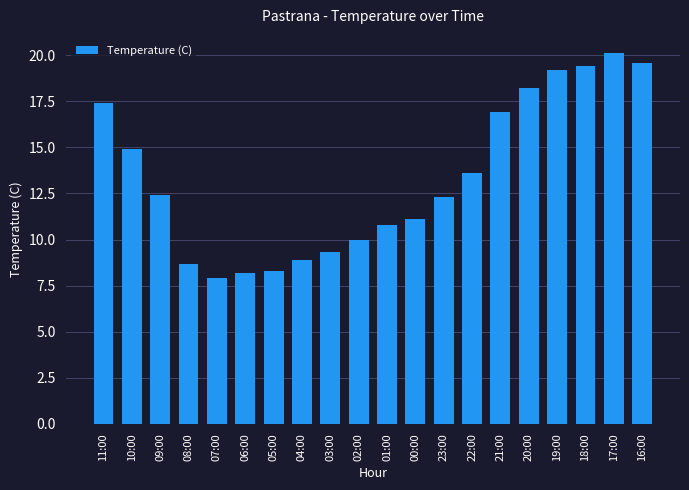

Reading left to right, list all the values displayed in this chart.

11:00=17.4	10:00=14.9	09:00=12.4	08:00=8.7	07:00=7.9	06:00=8.2	05:00=8.3	04:00=8.9	03:00=9.3	02:00=10.0	01:00=10.8	00:00=11.1	23:00=12.3	22:00=13.6	21:00=16.9	20:00=18.2	19:00=19.2	18:00=19.4	17:00=20.1	16:00=19.6